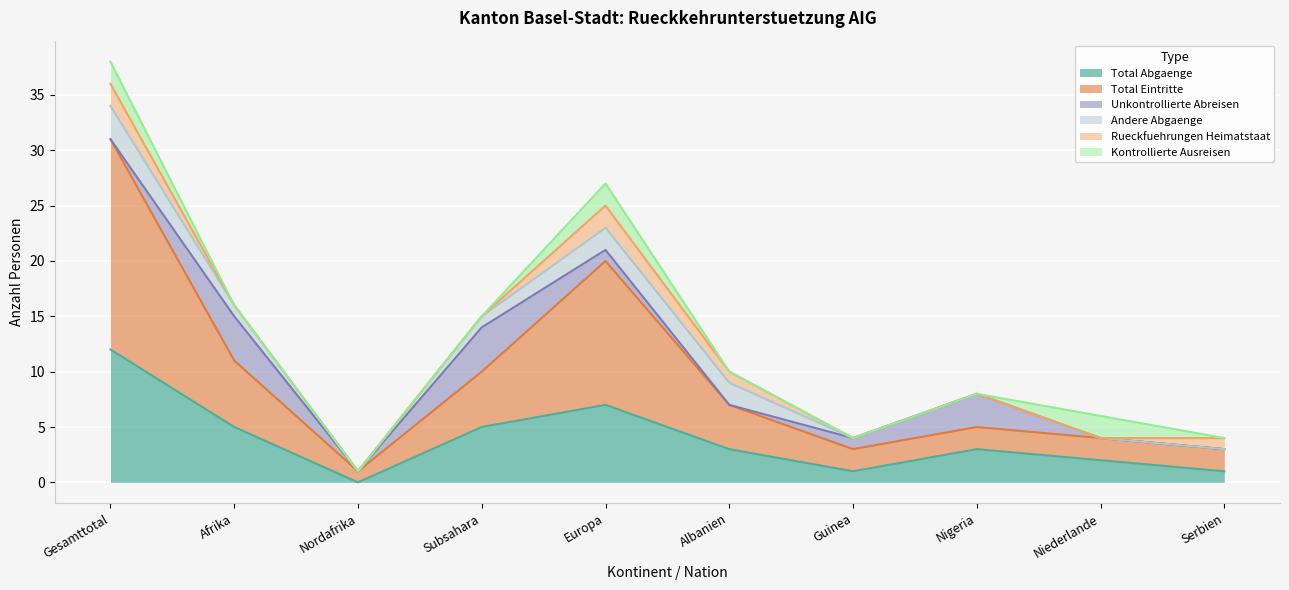

At which label is Total Eintritte closest to 10?

Europa